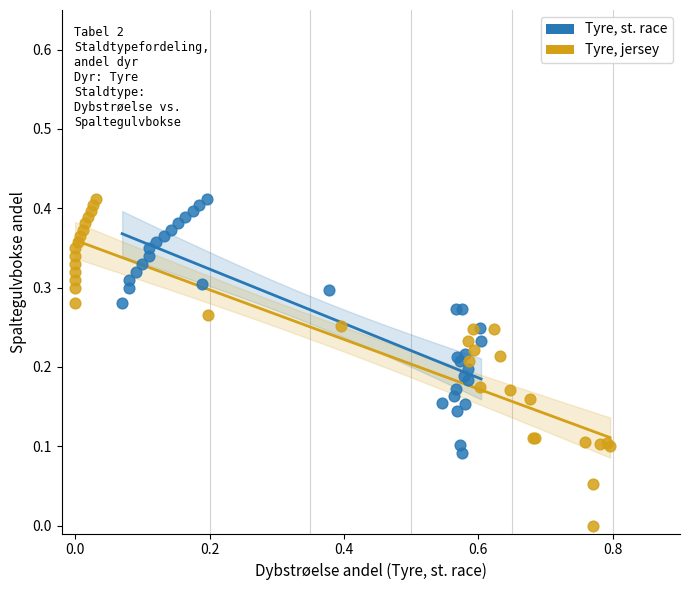

Which series reaches the minimum Y coordinate?

Tyre, jersey